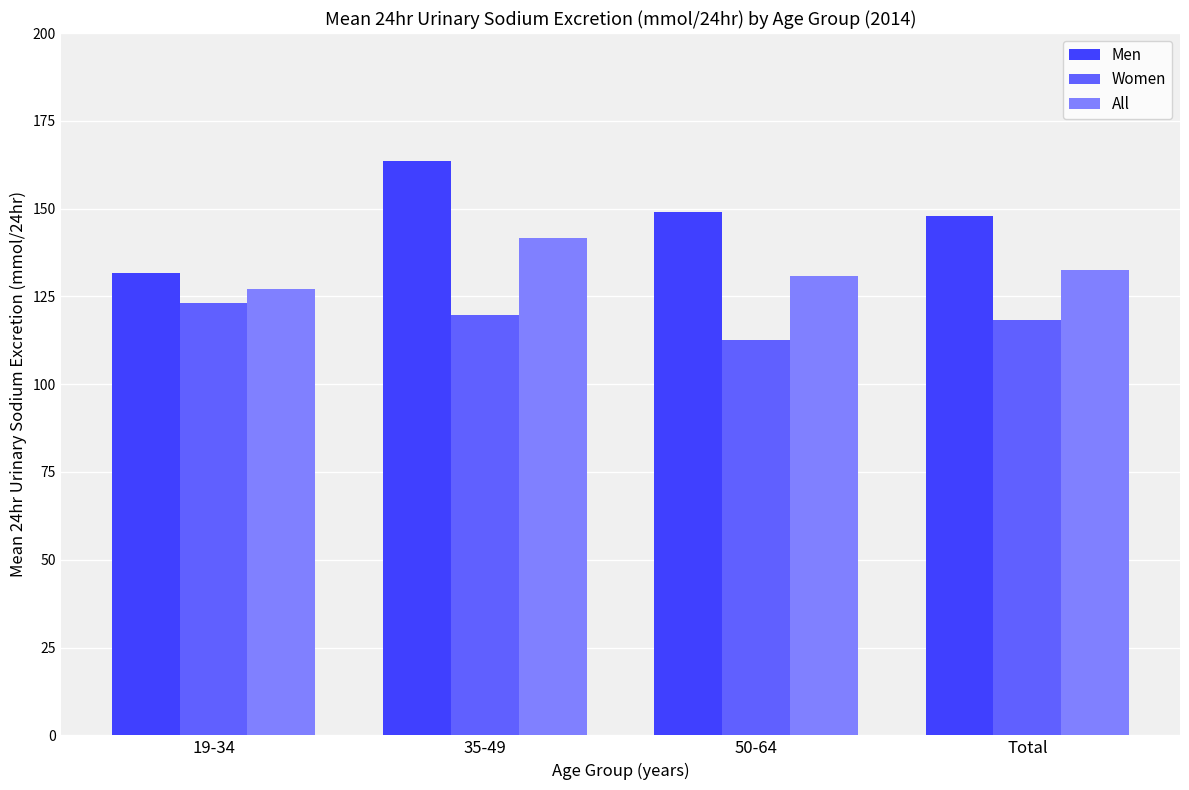

Are the bars grouped side by side (vs. stacked)?

Yes